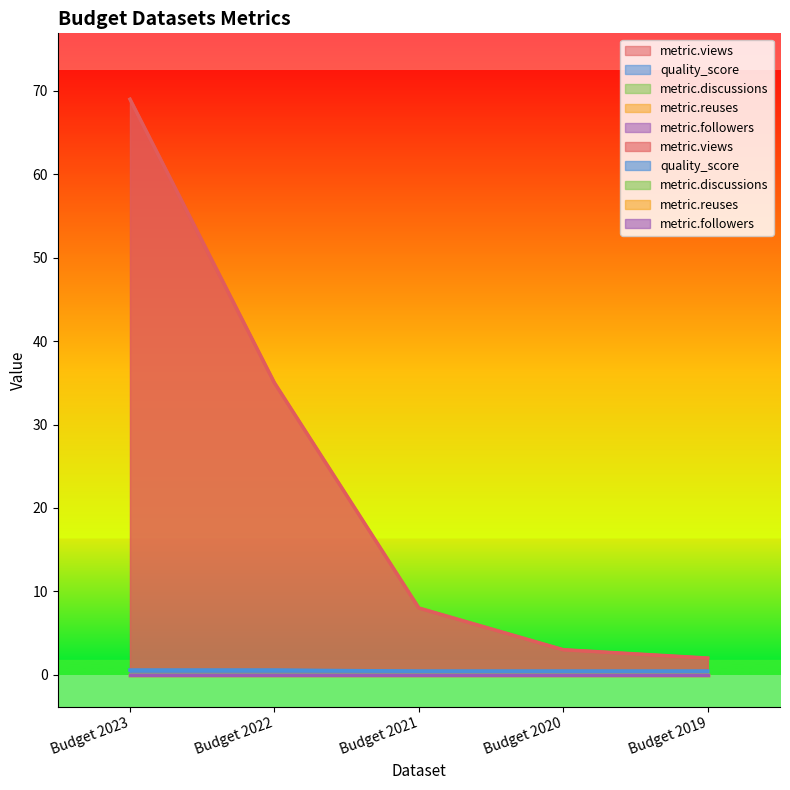

Which category has the lowest value in the quality_score series?

Budget 2021